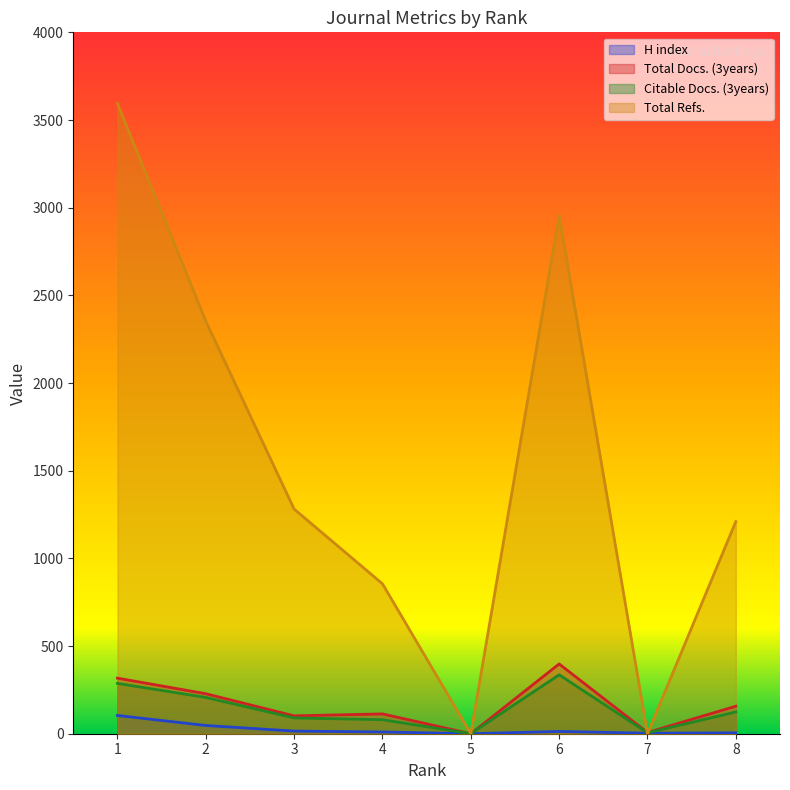

Which series changed the most between 1 and 8?

Total Refs.